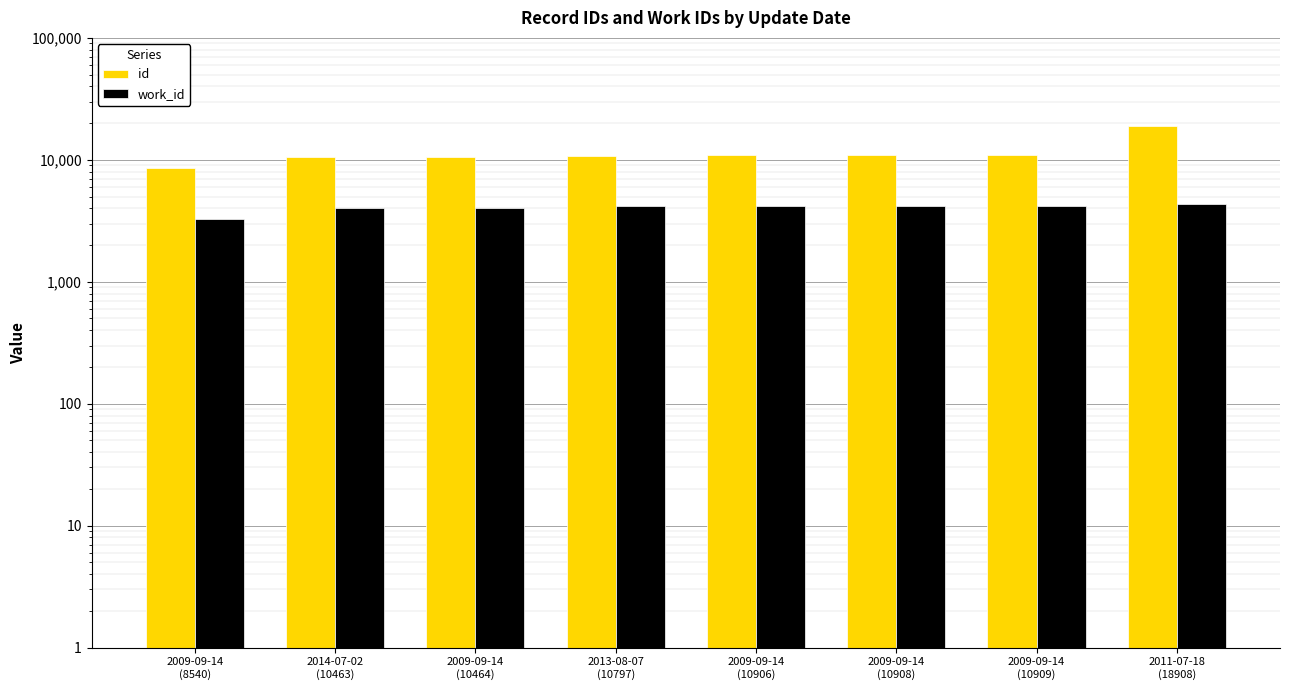

What is the maximum value for work_id?

4353